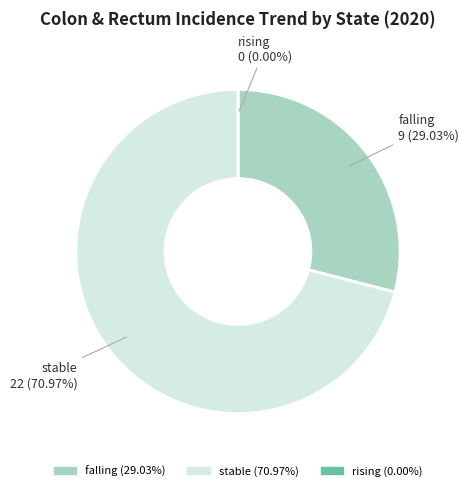

Which category has the smallest portion of the pie?

rising